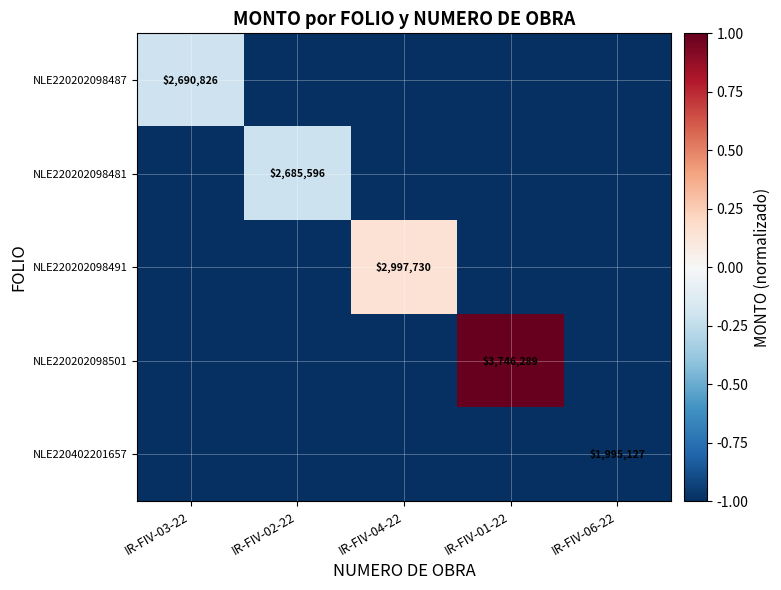

At how many categories does at least one series exceed 0?

2